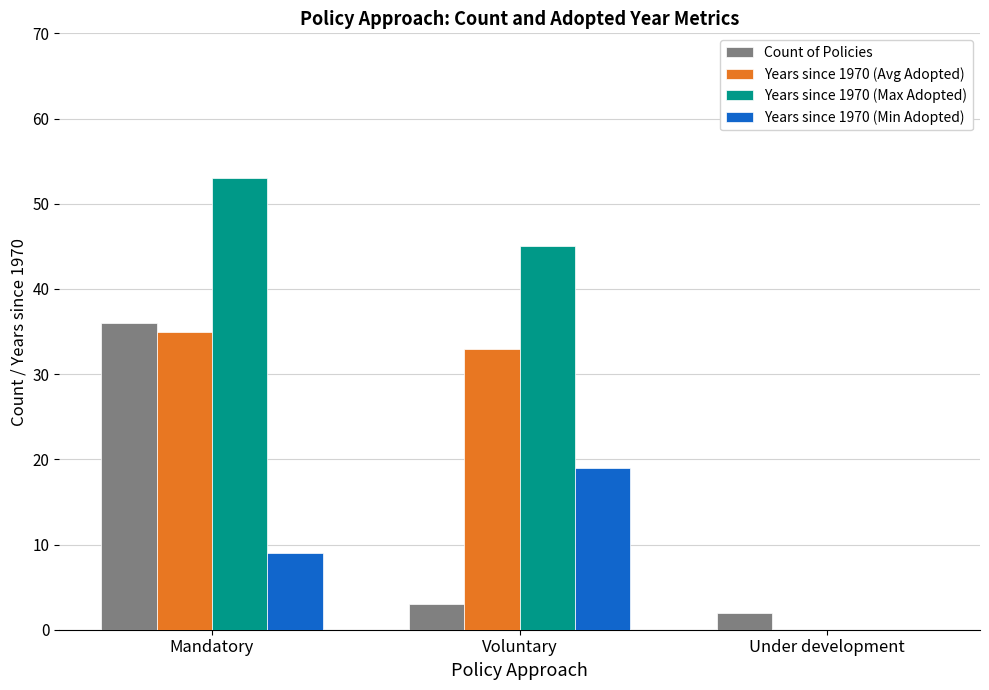

Read the Years since 1970 (Max Adopted) value at Mandatory.

53